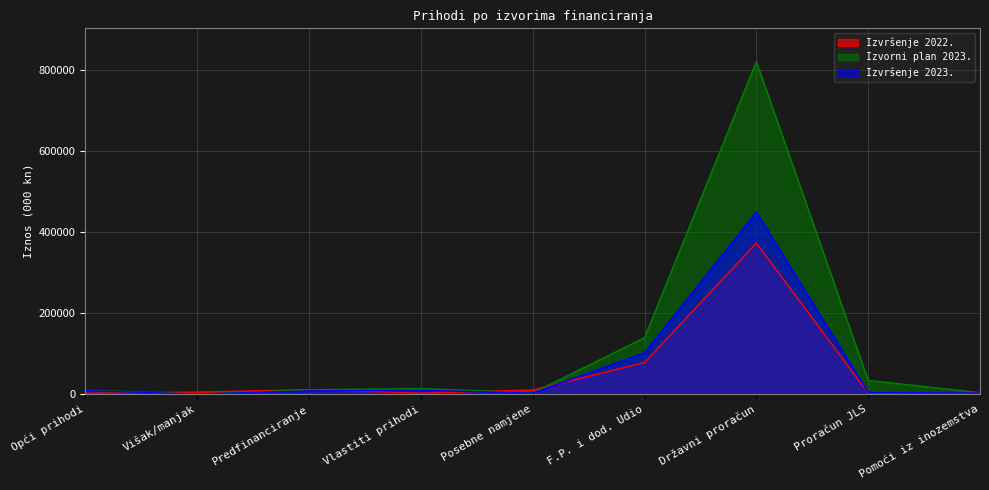

The value of Izvršenje 2022. at Državni proračun is 117954.6. True or false?

False